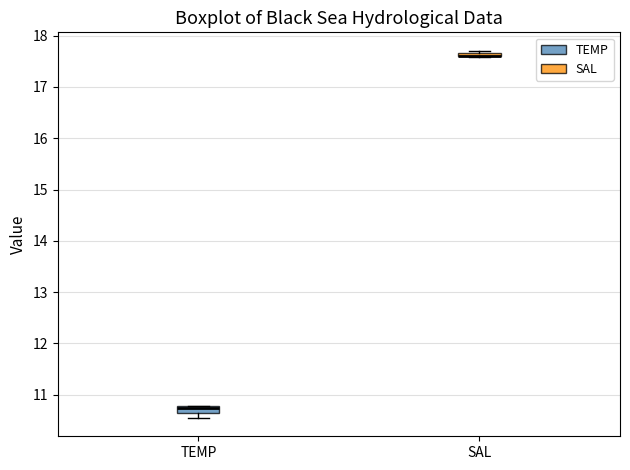

Where is the lower edge of the box for TEMP on the y-axis? The values are not printed on the chart, so give them approximately, as read against the axis.

10.6